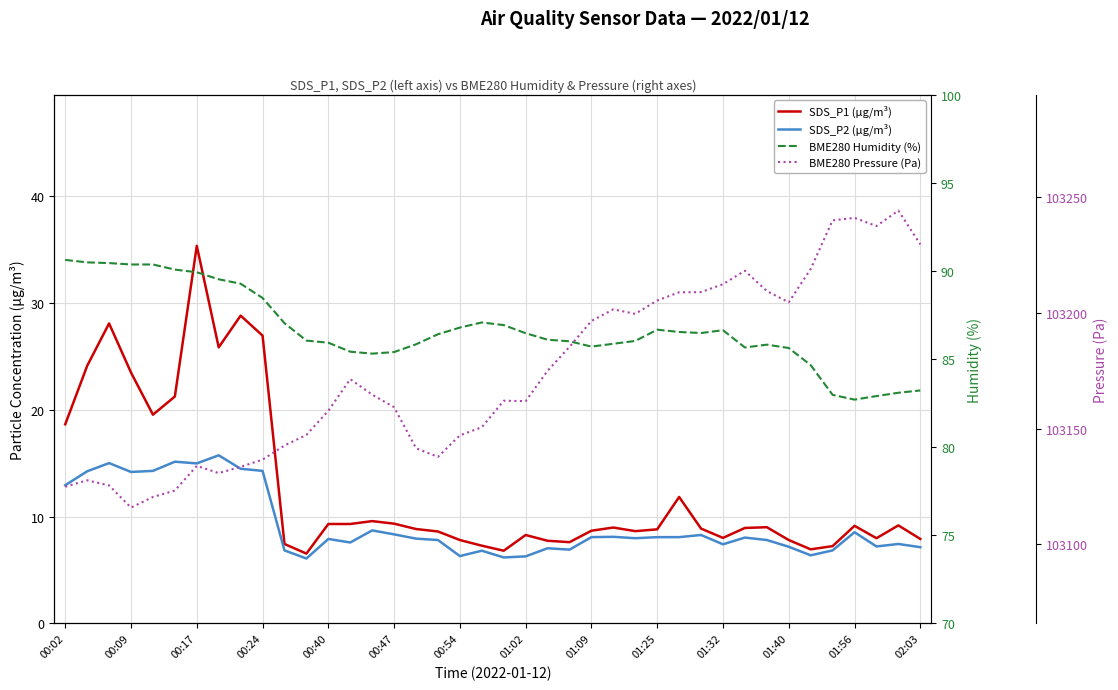

At how many categories does at least one series exceed 30894?

40